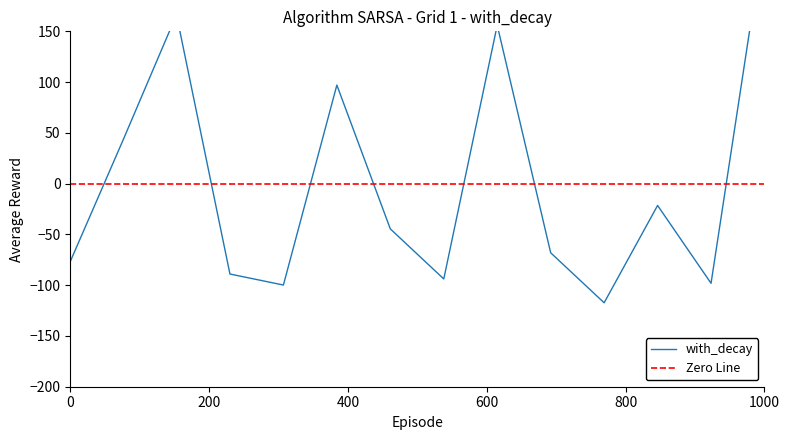

Reading right to left, extract all data points from this chart.

246.7	-98.1	-21.5	-117.3	-68.1	156.0	-93.9	-44.6	97.1	-99.9	-89.0	166.3	42.9	-76.7